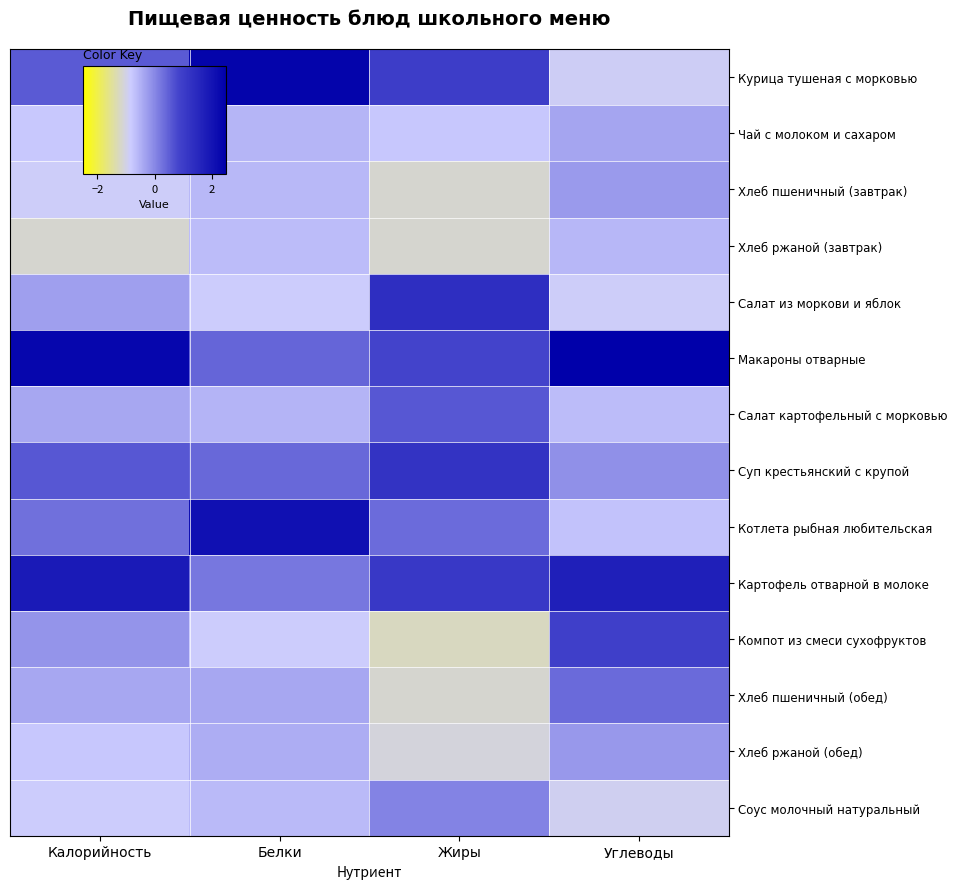

Which series has the largest range (max minus min)?

Курица тушеная с морковью